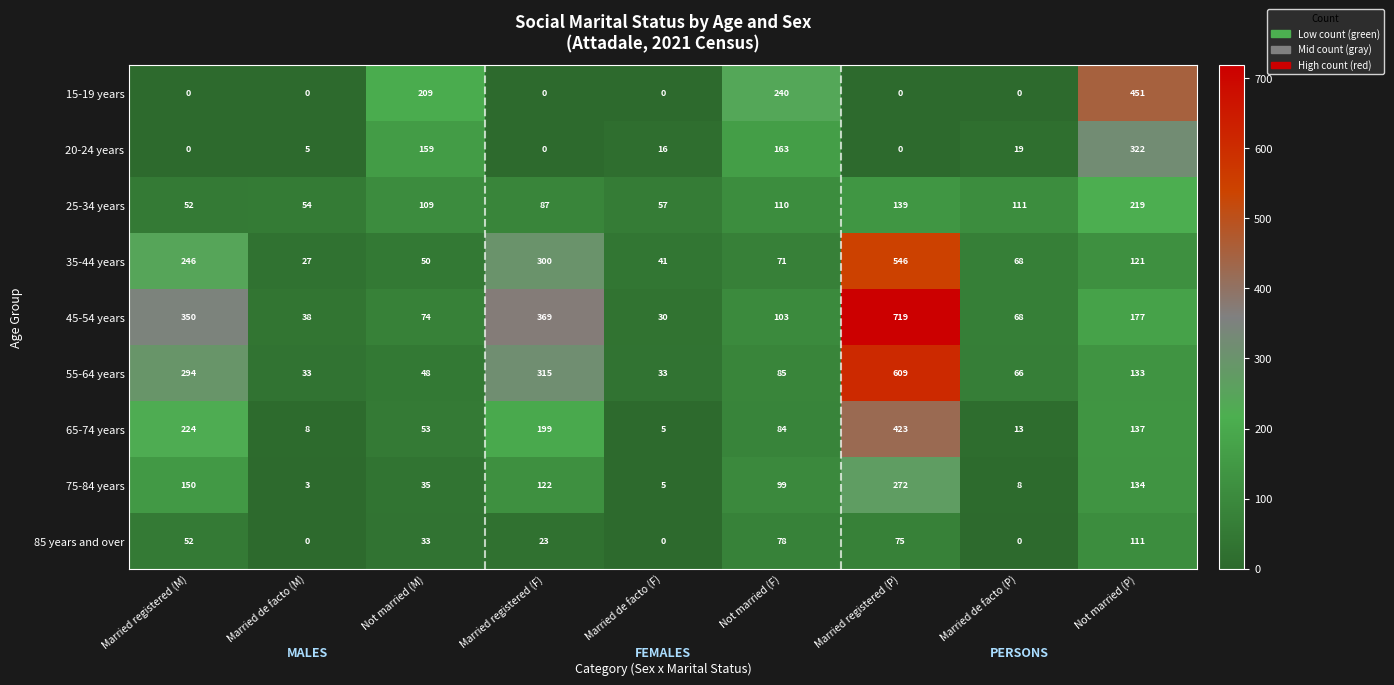

Read the 55-64 years value at Not married (P), to the nearest 100.

100